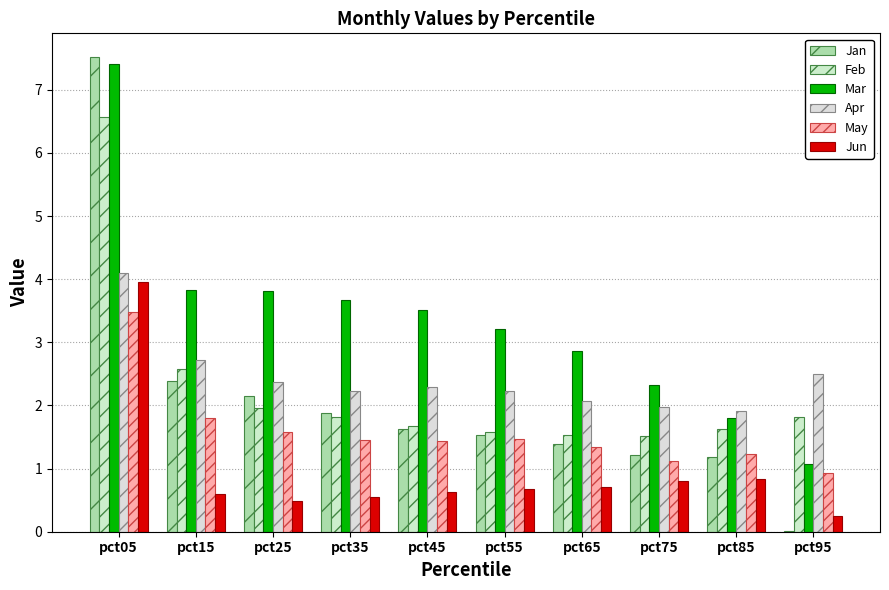

Is it true that Mar equals 3.7 at pct35?

True